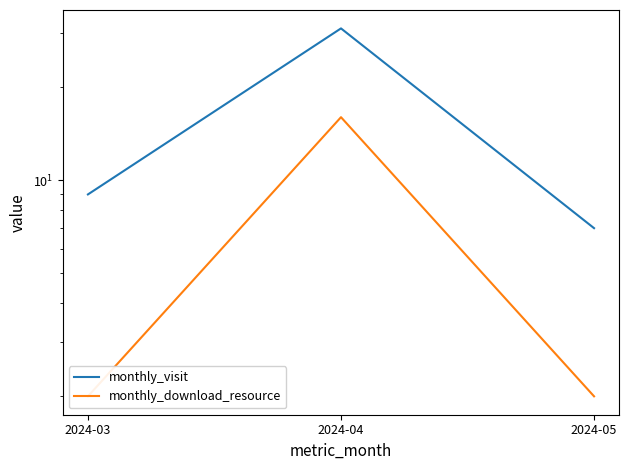

At which label is monthly_visit closest to 19?

2024-03